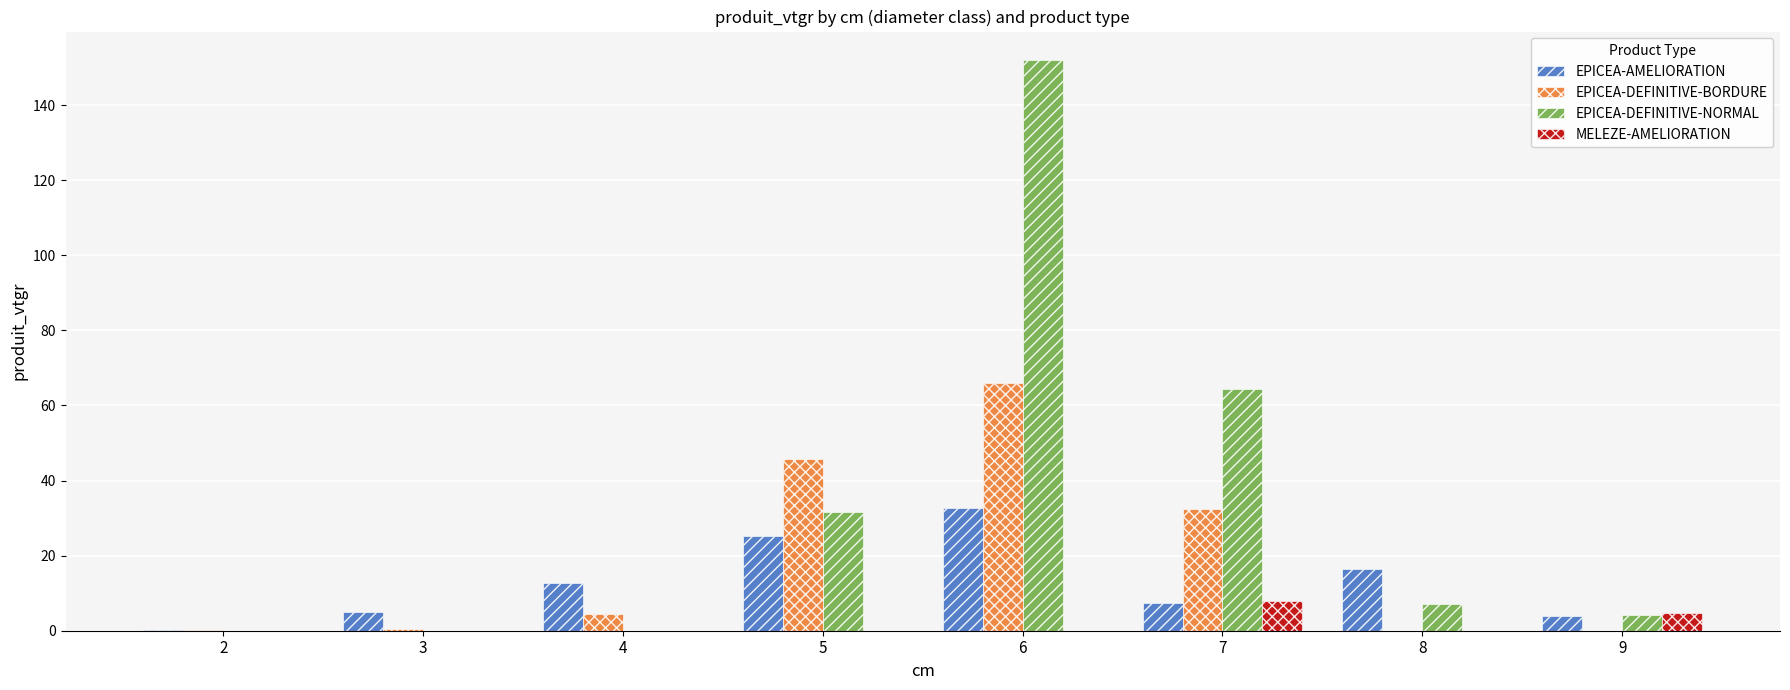

Read the MELEZE-AMELIORATION value at 9.

4.7